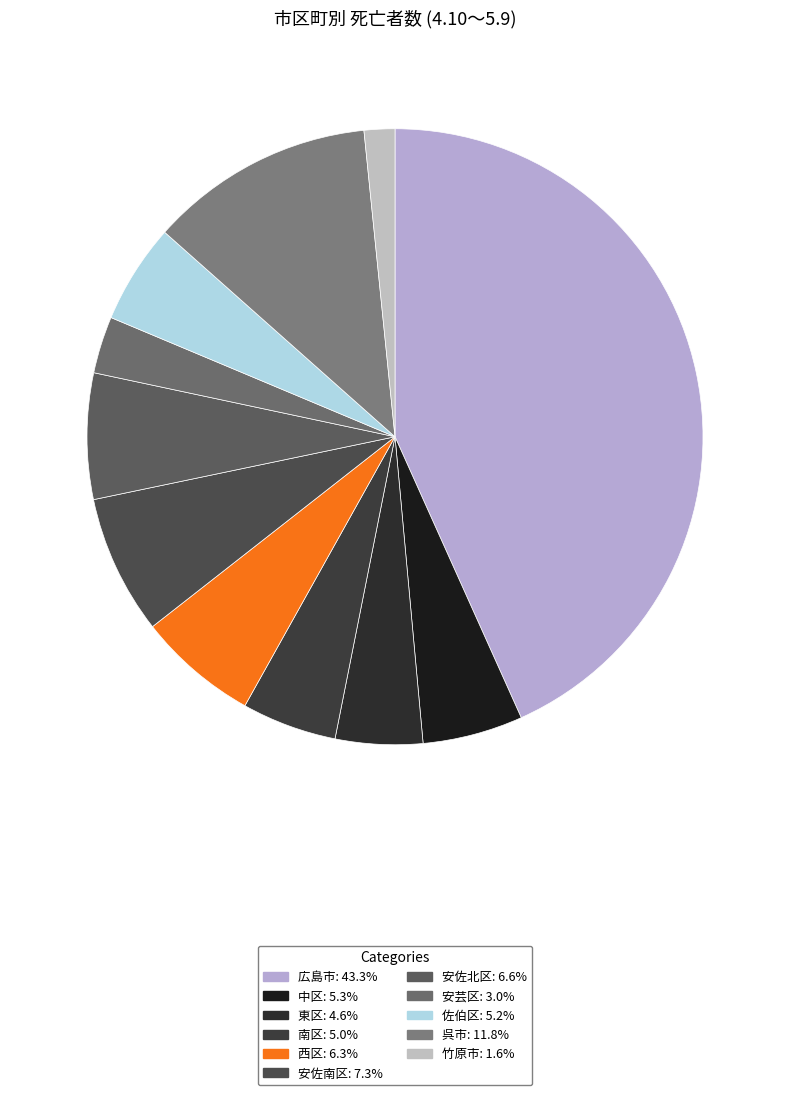

Is there any slice that represents more than half of the pie?

No